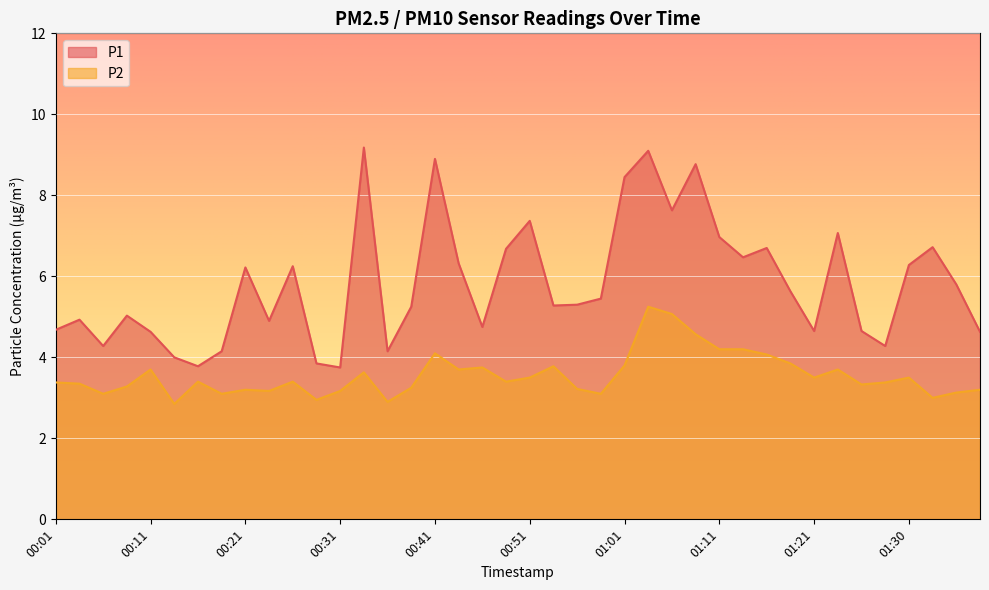

How many lines are shown in the chart?

2